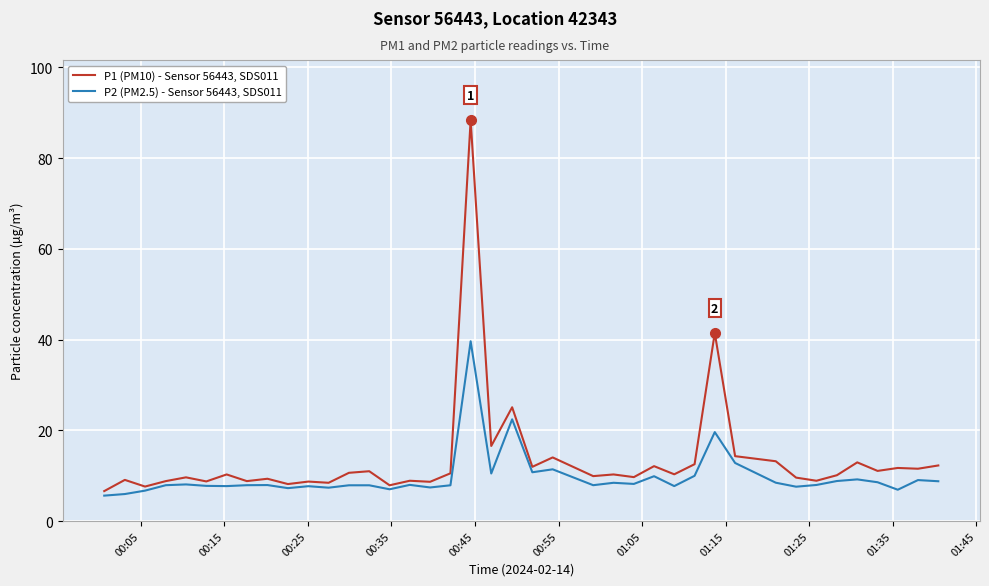

Which series has the largest range (max minus min)?

P1 (PM10) - Sensor 56443, SDS011